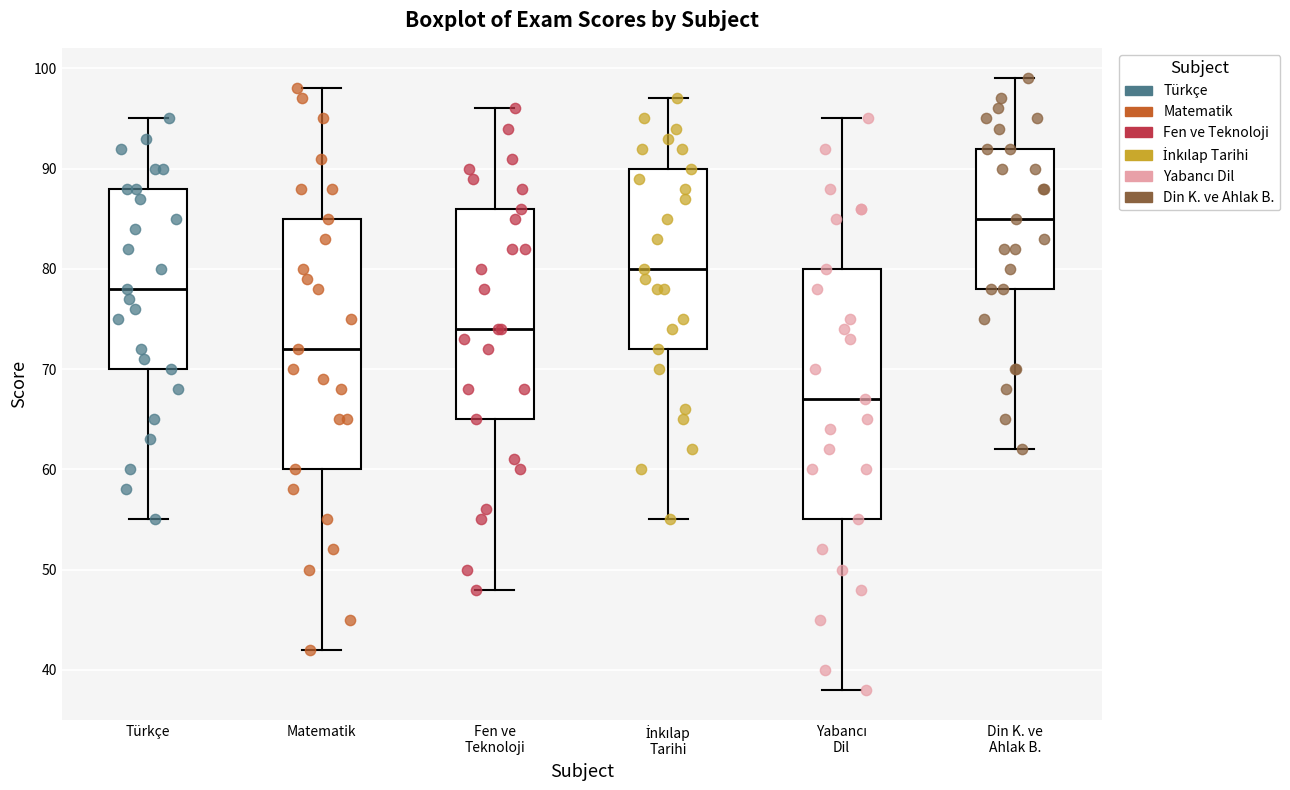

Reading left to right, transcribe this box plot: for each box, give where its median line is, the range the box spans, and where its two whiskers end, as read against the y-axis. The values are not printed on the chart, so give them approximately, as read against the axis.

Türkçe: median 78, box 70 to 88, whiskers 55 to 95
Matematik: median 72, box 60 to 85, whiskers 42 to 98
Fen ve Teknoloji: median 74, box 65 to 86, whiskers 48 to 96
İnkılap Tarihi: median 80, box 72 to 90, whiskers 55 to 97
Yabancı Dil: median 67, box 55 to 80, whiskers 38 to 95
Din K. ve Ahlak B.: median 85, box 78 to 92, whiskers 62 to 99